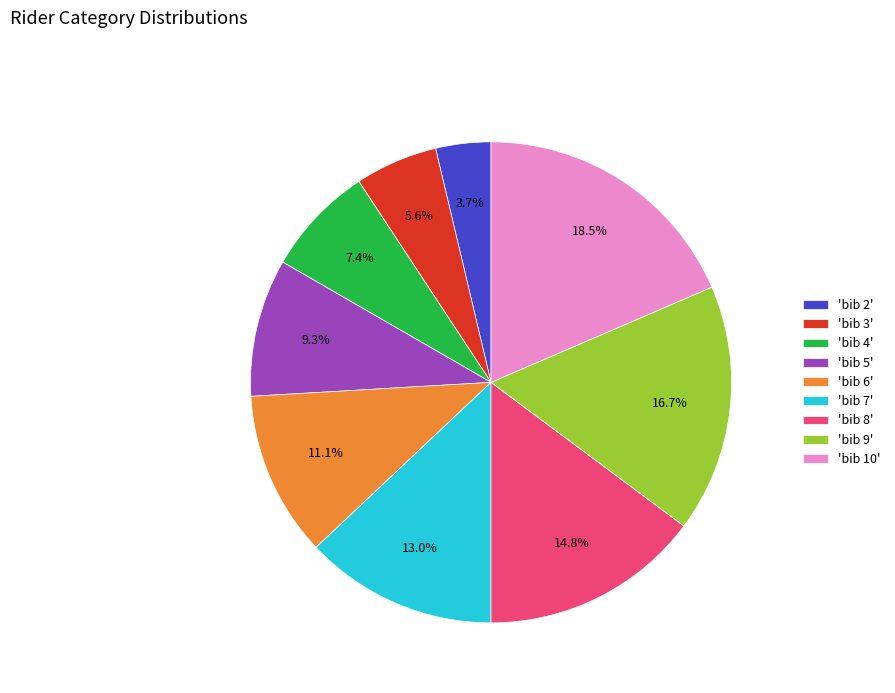

Between 'bib 7' and 'bib 9', which is larger?

'bib 9'